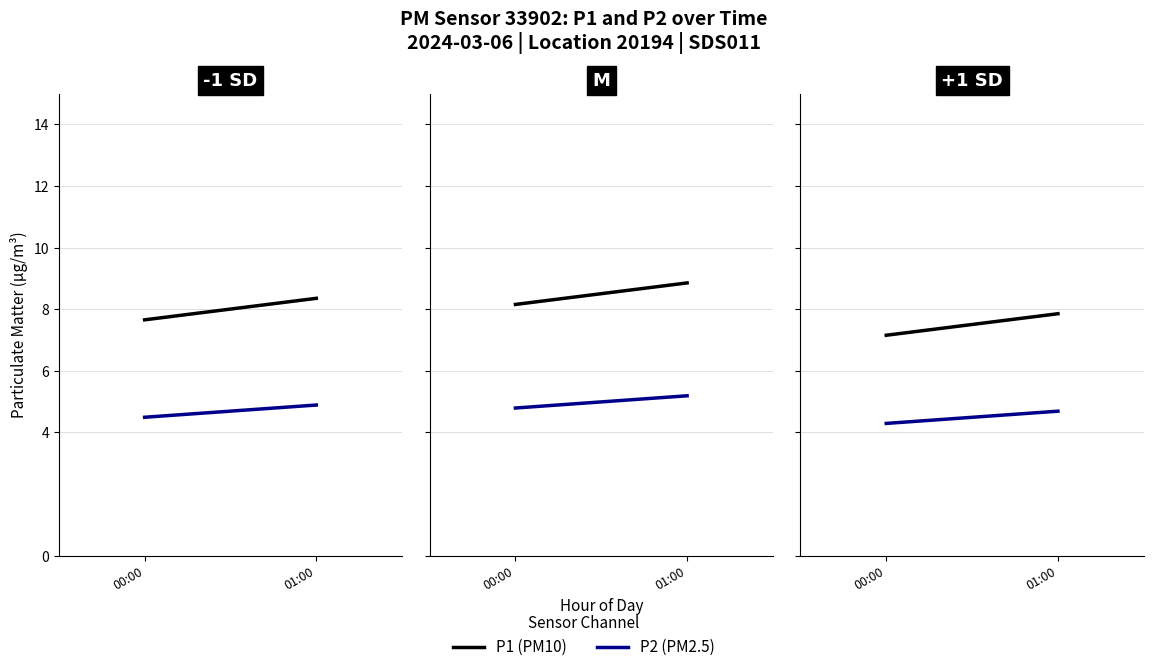

True or false: P1 has a value of 7.9 at 01:00.

True